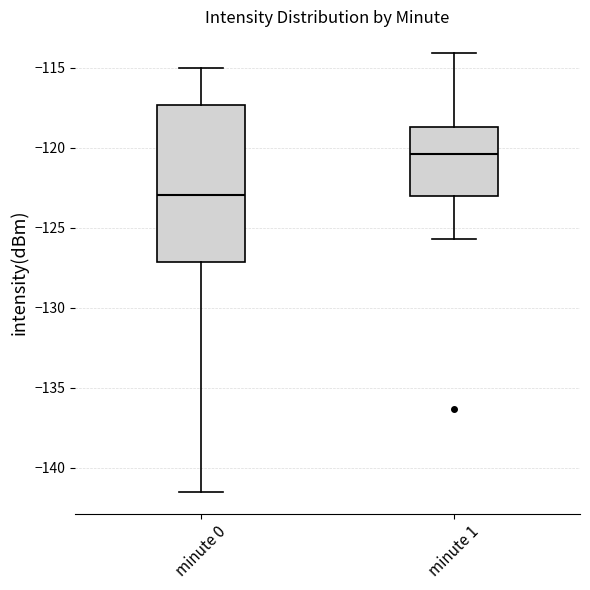

Comparing the boxes themselves (not the whiskers), which one is the tallest?

minute 0